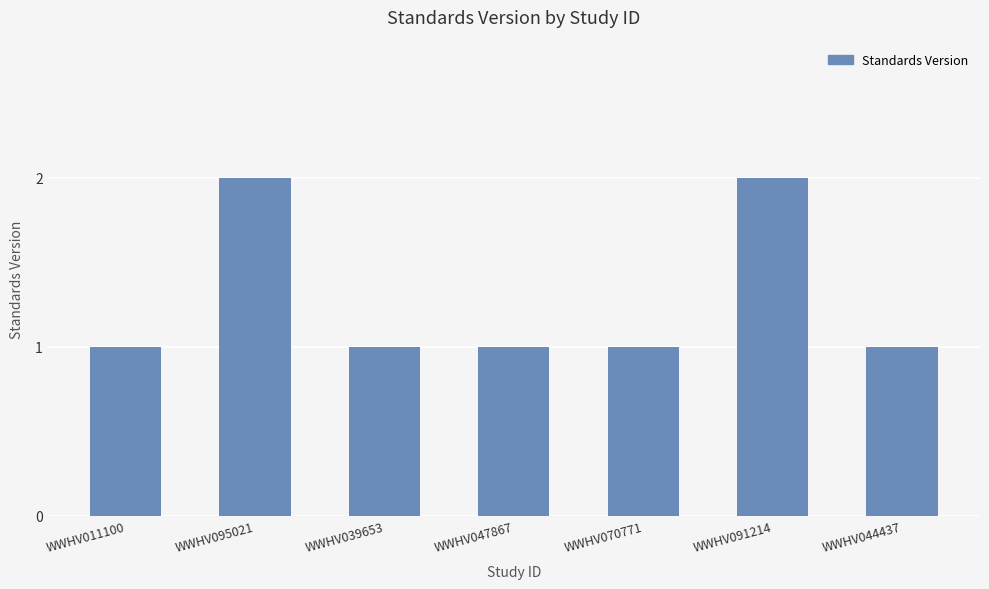

Approximately how many times larger is the value at WWHV044437 compared to WWHV011100?

1.0